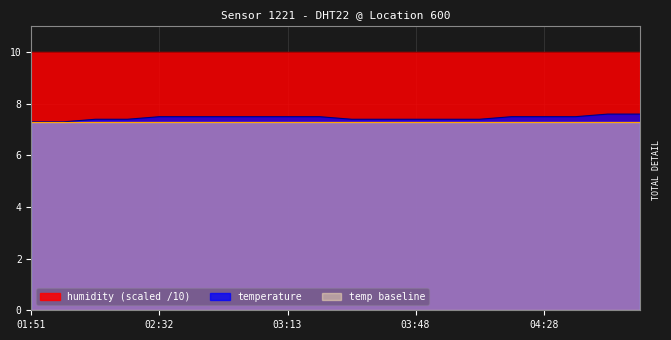

Approximately how many times larger is the value at 03:48 compared to 03:23?

1.0